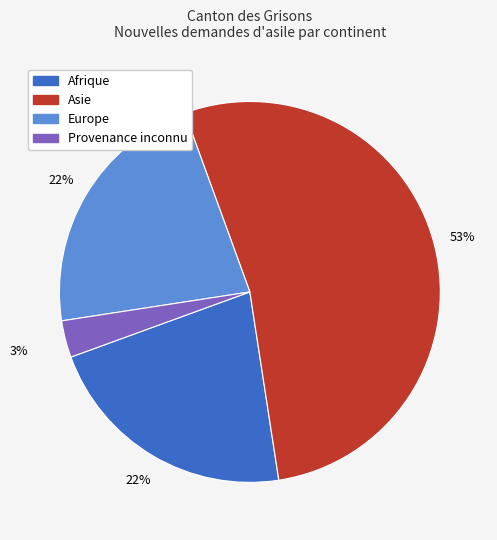

To the nearest percent, what percentage of the pie is Asie?

53%